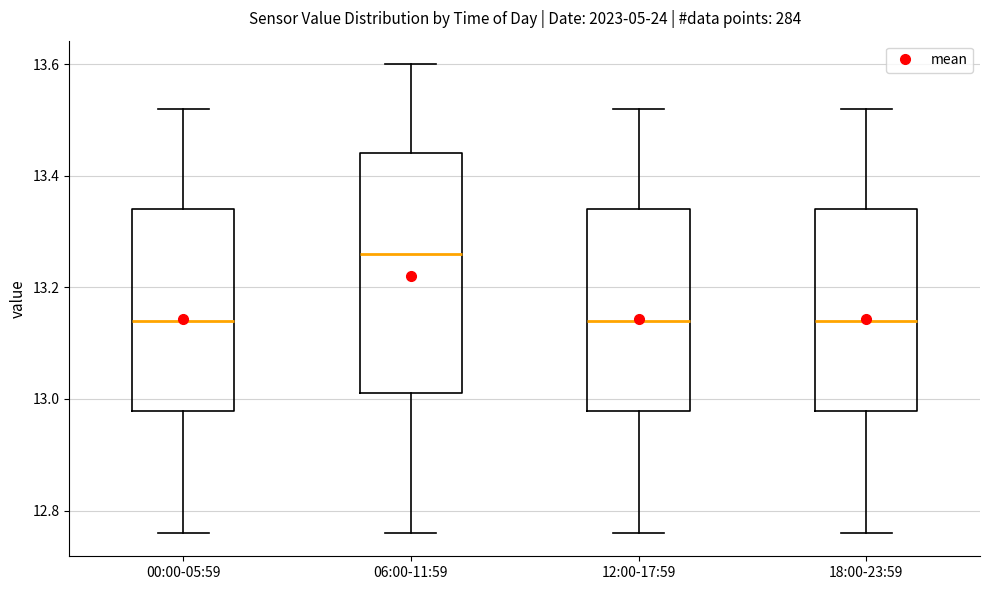

Comparing the boxes themselves (not the whiskers), which one is the tallest?

06:00-11:59